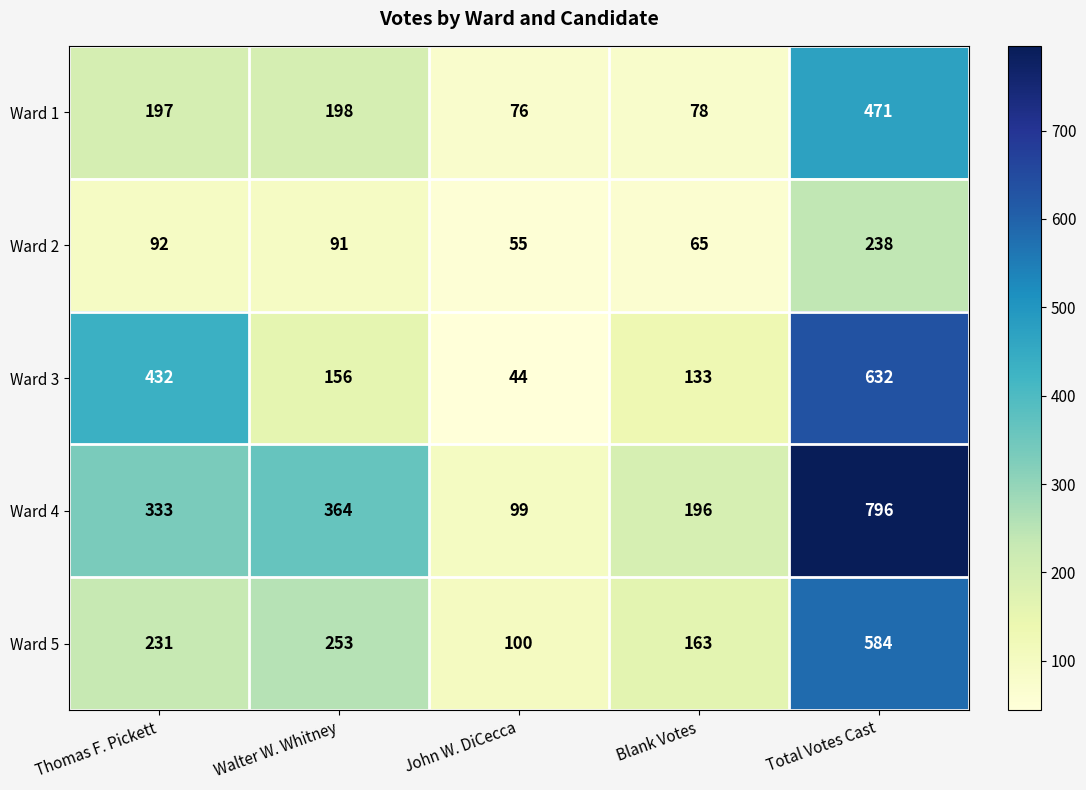

Reading right to left, list all the values displayed in this chart.

Ward 1: 471	78	76	198	197
Ward 2: 238	65	55	91	92
Ward 3: 632	133	44	156	432
Ward 4: 796	196	99	364	333
Ward 5: 584	163	100	253	231